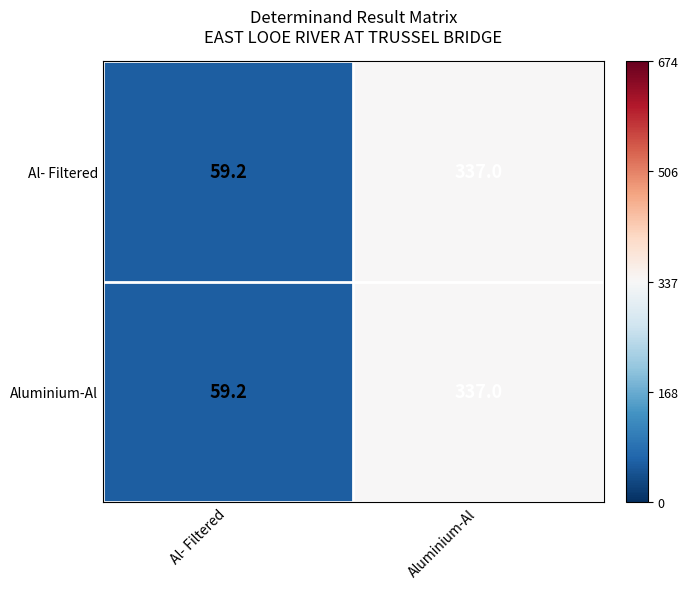

Reading right to left, extract all data points from this chart.

Al- Filtered: Aluminium-Al=337.0	Al- Filtered=59.2
Aluminium-Al: Aluminium-Al=337.0	Al- Filtered=59.2